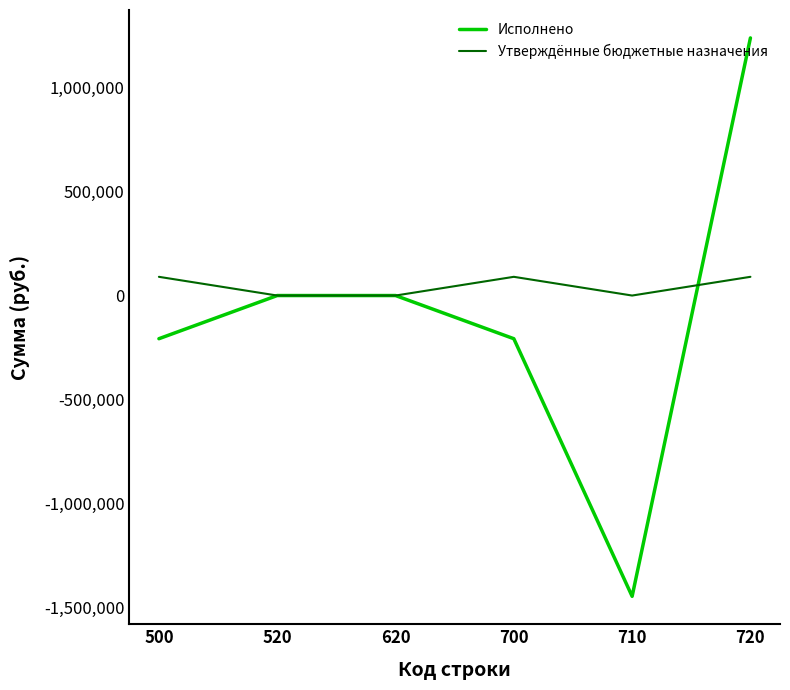

Does the chart display data point markers on the line(s)?

No